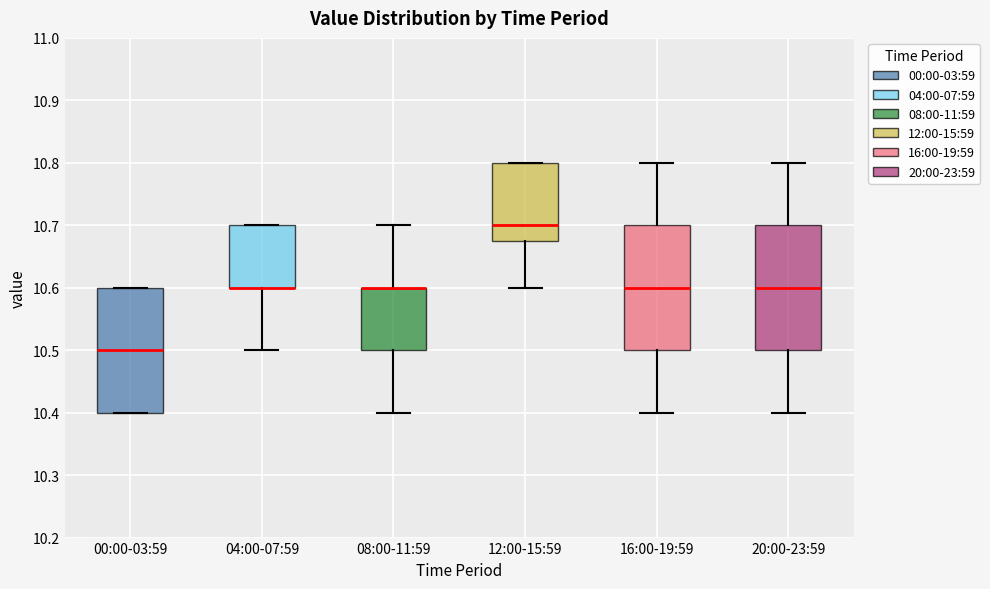

Where does the lower whisker of the box for 16:00-19:59 end on the y-axis? The values are not printed on the chart, so give them approximately, as read against the axis.

10.40